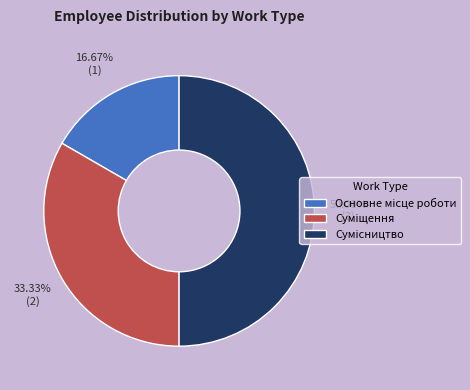

How many slices are in this pie chart?

3